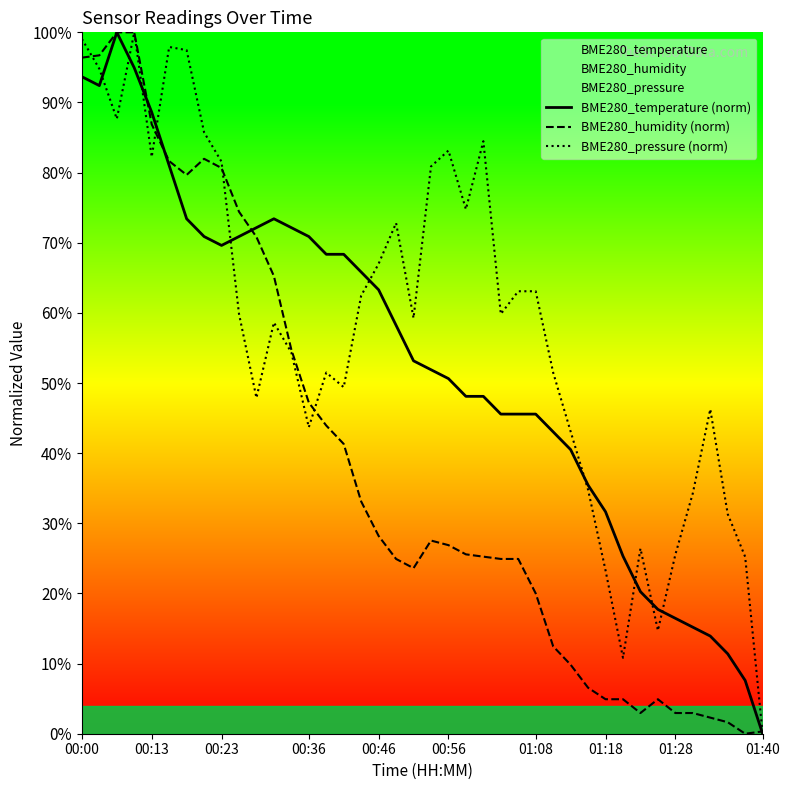

Read the BME280_pressure (norm) value at 00:36.

43.7